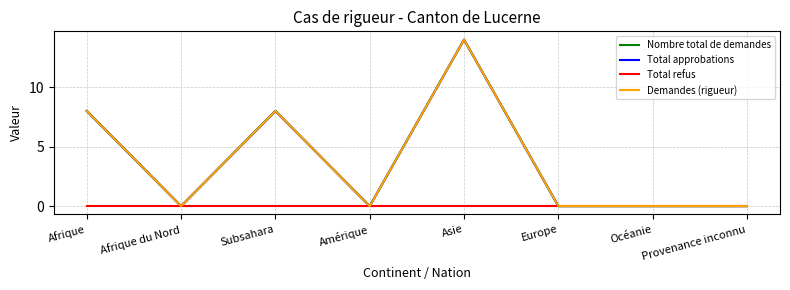

Which series changed the most between Amérique and Europe?

Nombre total de demandes